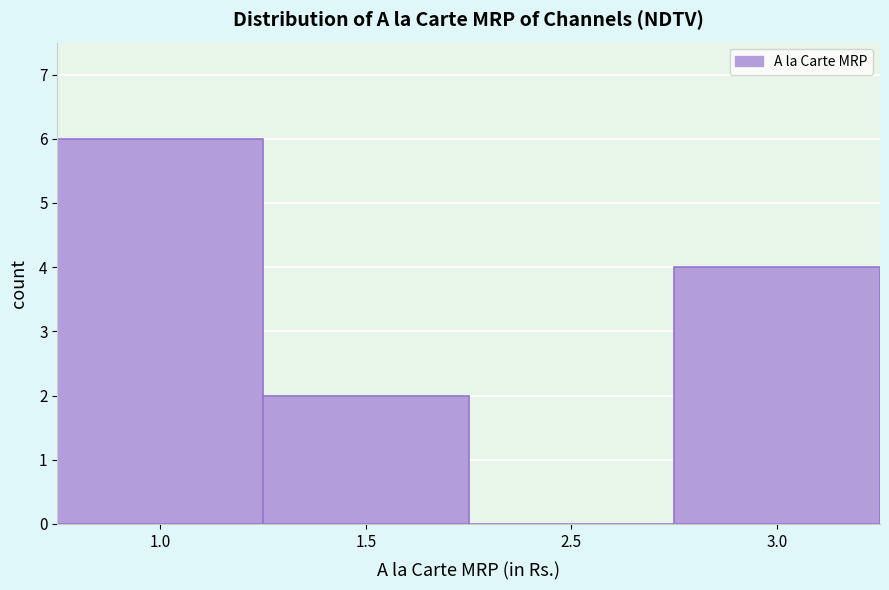

Reading right to left, list all the values displayed in this chart.

3.0=4	2.5=0	1.5=2	1.0=6